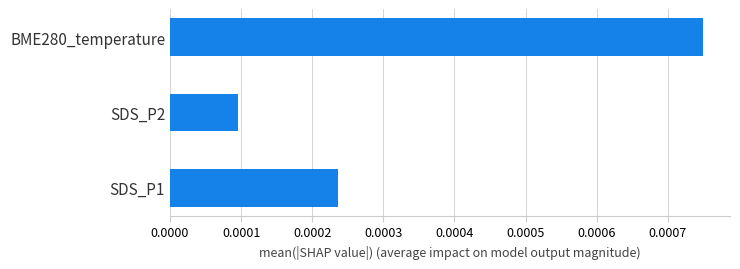

How many bars are there in total?

3